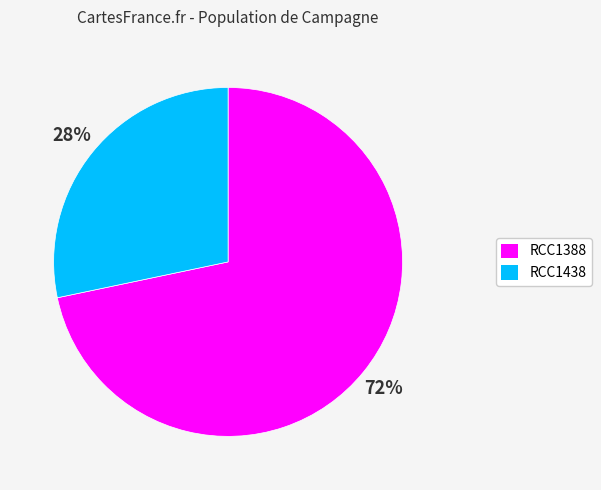

What is the ratio of the value at RCC1438 to the value at RCC1388?

0.4